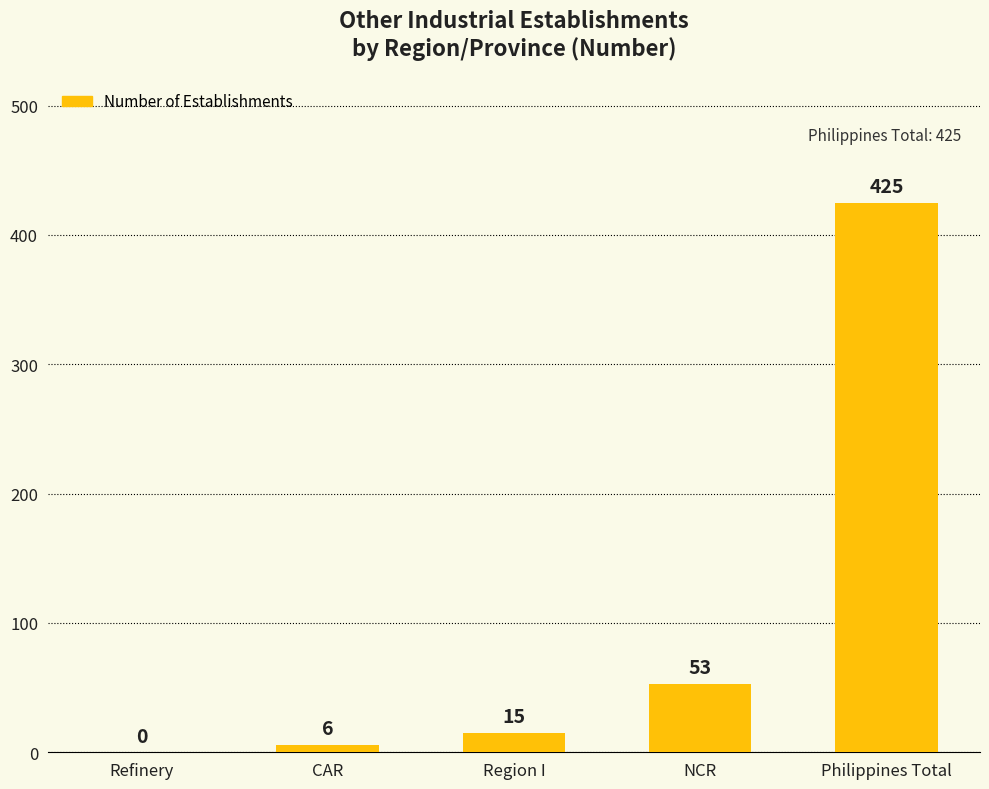

Read the value at Philippines Total.

425